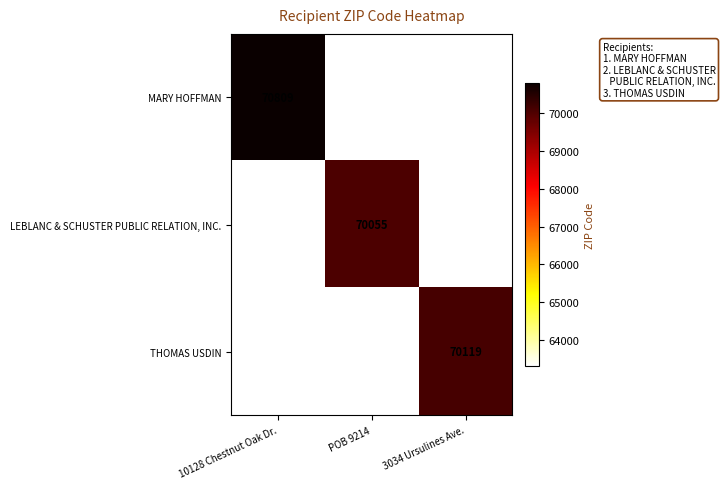

List the series in order of their peak value, lowest first.

LEBLANC & SCHUSTER PUBLIC RELATION, INC., THOMAS USDIN, MARY HOFFMAN